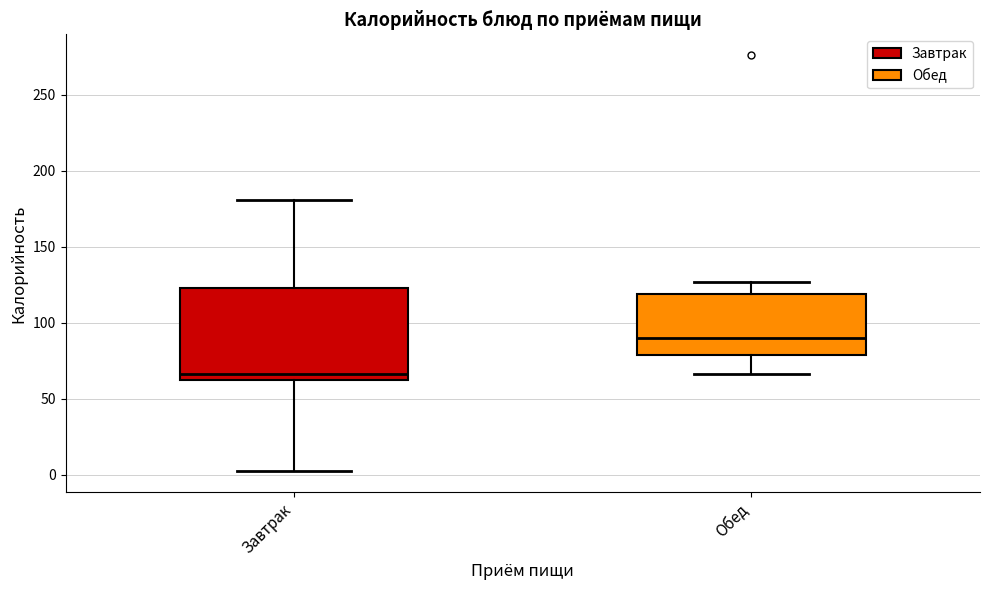

Where does the lower whisker of the box for Завтрак end on the y-axis? The values are not printed on the chart, so give them approximately, as read against the axis.

0